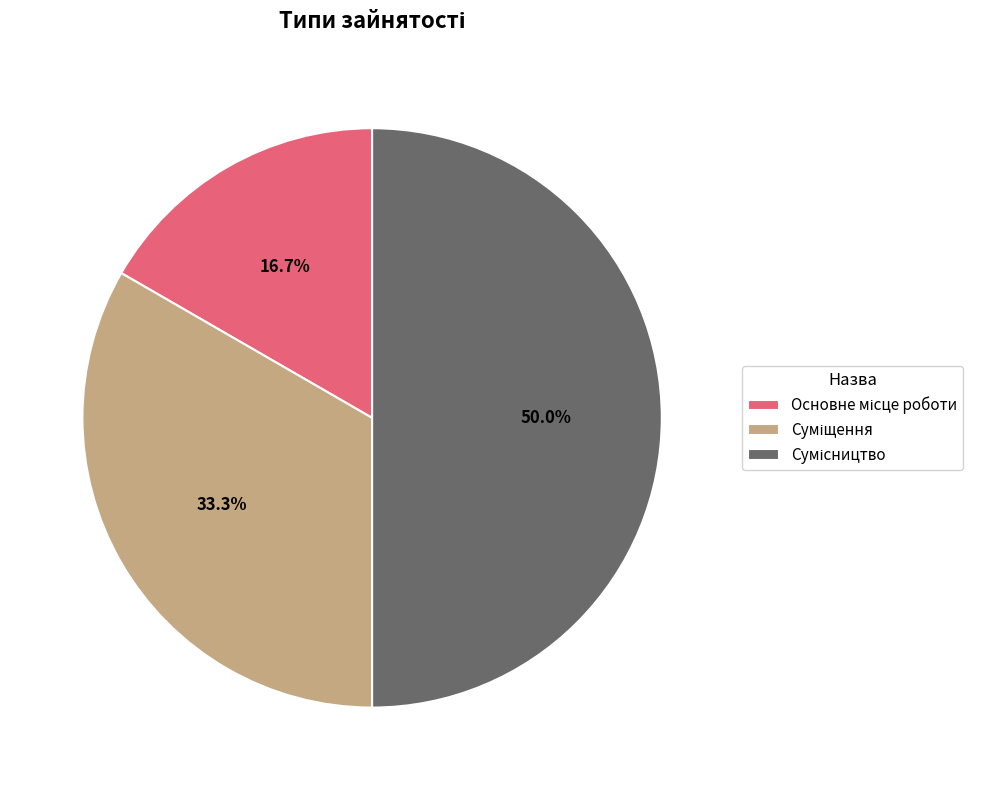

How many slices are in this pie chart?

3